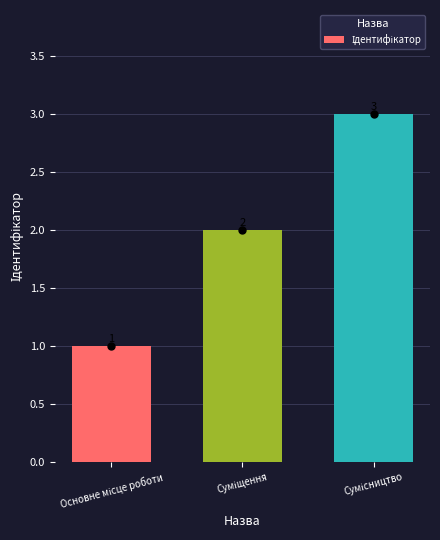

What is the value of the 2nd bar from the left?

2